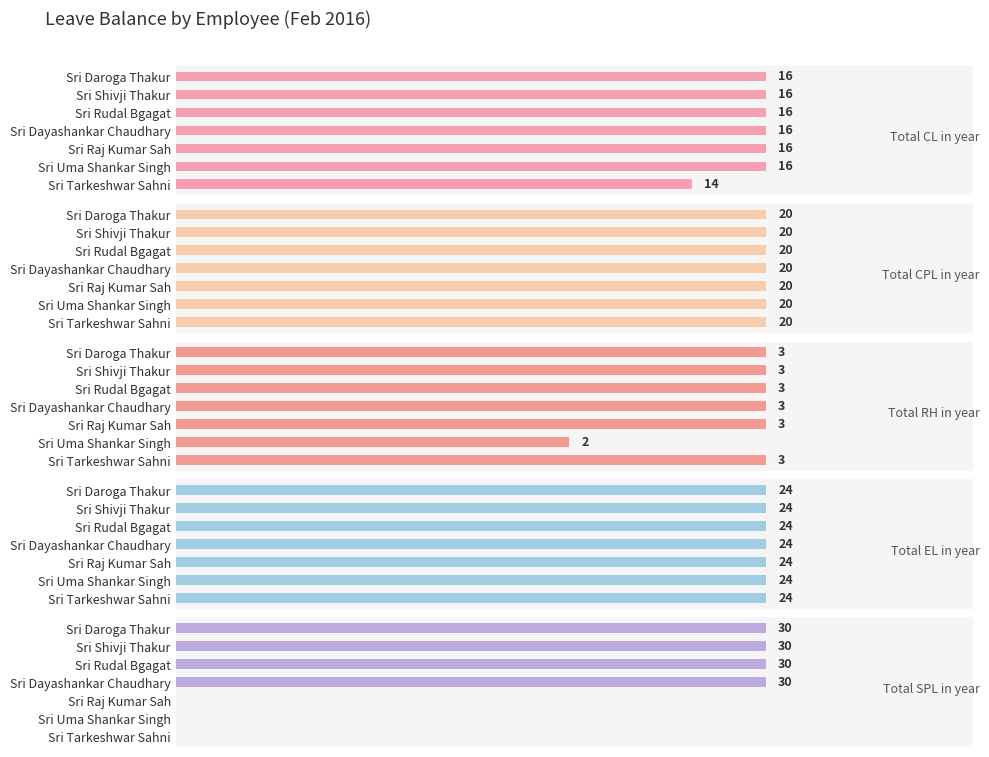

Does the chart contain stacked bars?

No